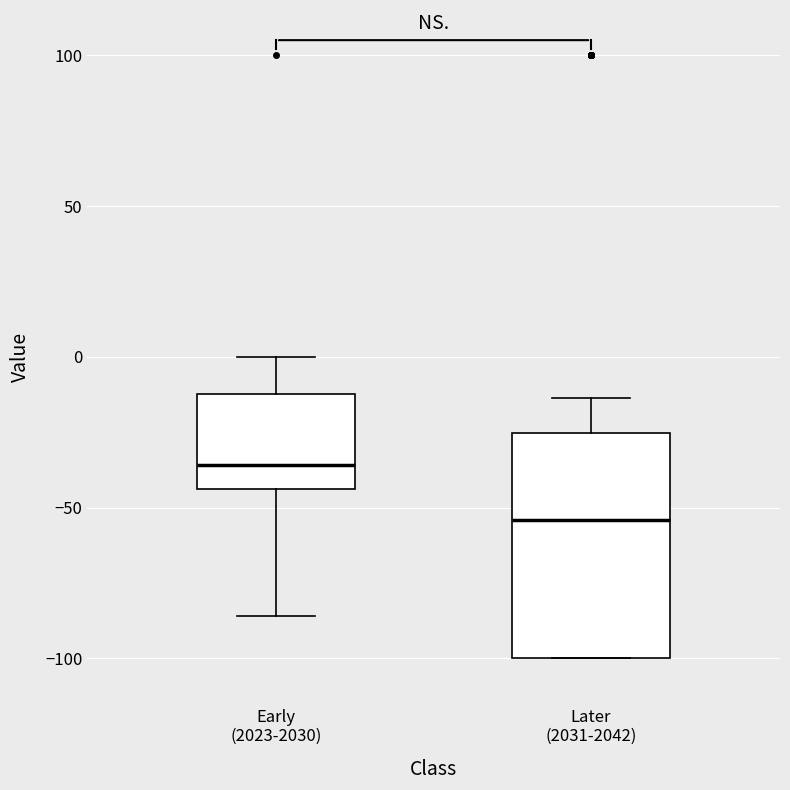

Reading left to right, transcribe this box plot: for each box, give where its median line is, the range the box spans, and where its two whiskers end, as read against the y-axis. The values are not printed on the chart, so give them approximately, as read against the axis.

Early (2023-2030): median -35, box -45 to -10, whiskers -85 to 0
Later (2031-2042): median -55, box -100 to -25, whiskers -100 to -15